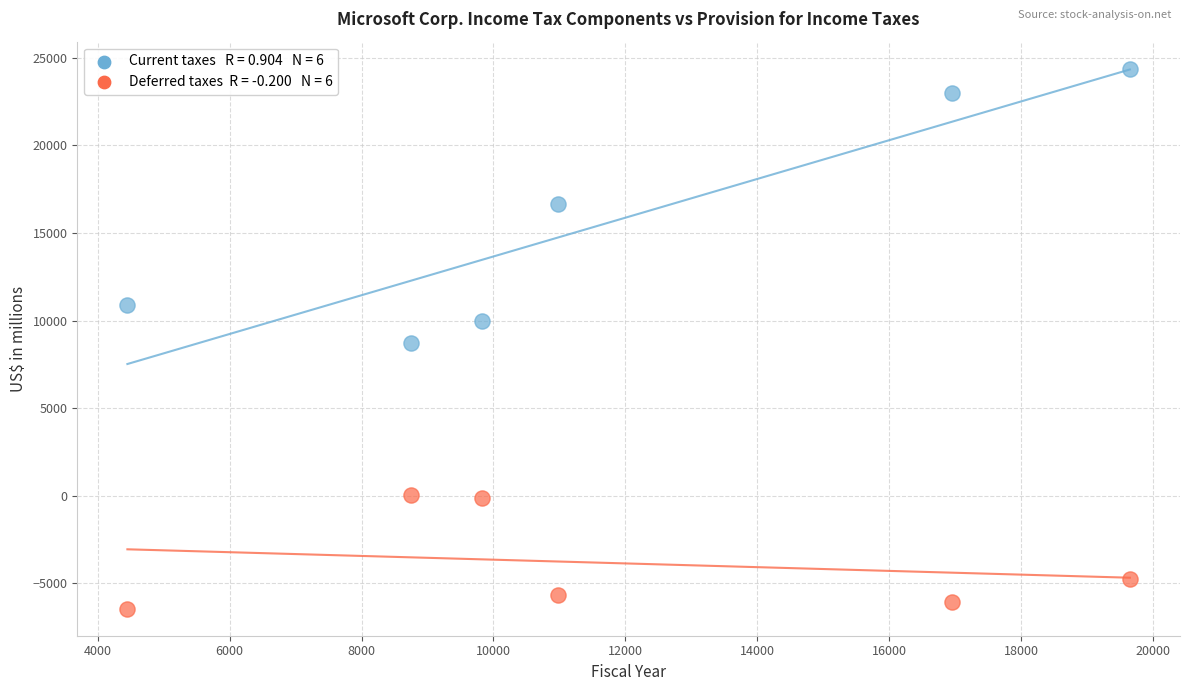

Across all data points, what is the range of X values (max minus min)?

15203